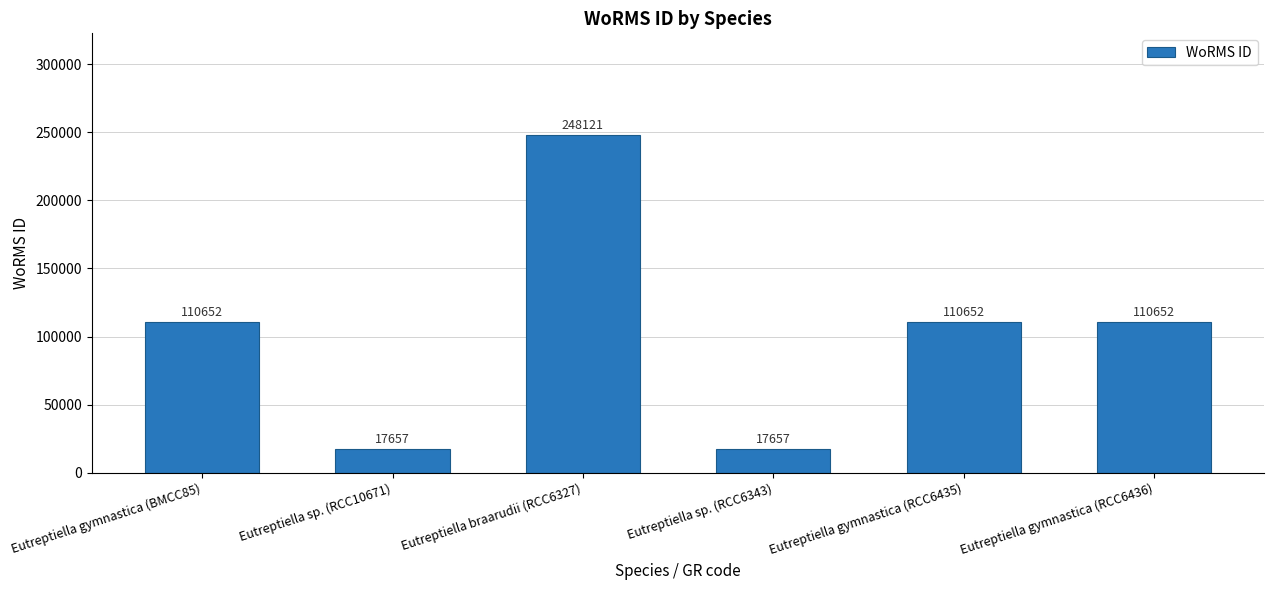

Does the chart contain any negative values?

No